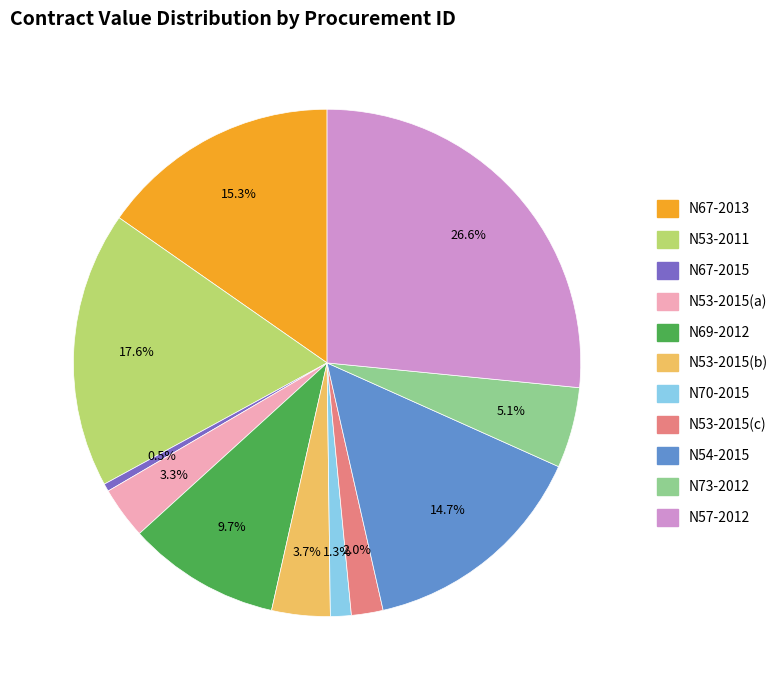

To the nearest percent, what is the average slice percentage?

9%